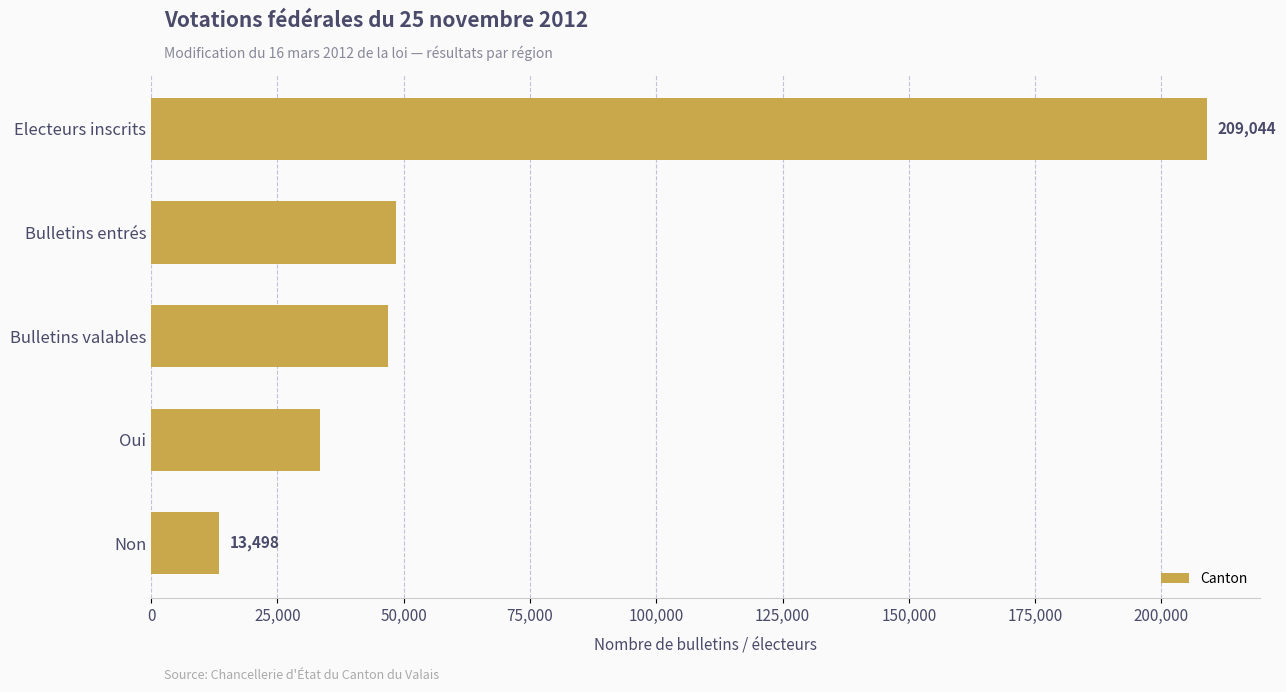

Between Electeurs inscrits and Oui, which is larger?

Electeurs inscrits